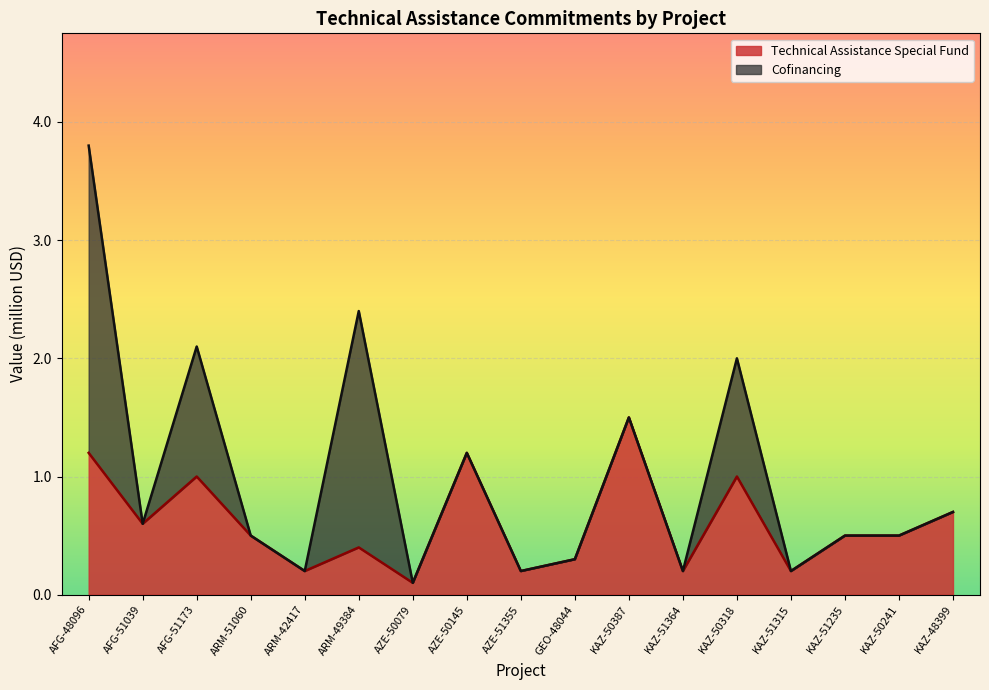

What is the average value?

0.6